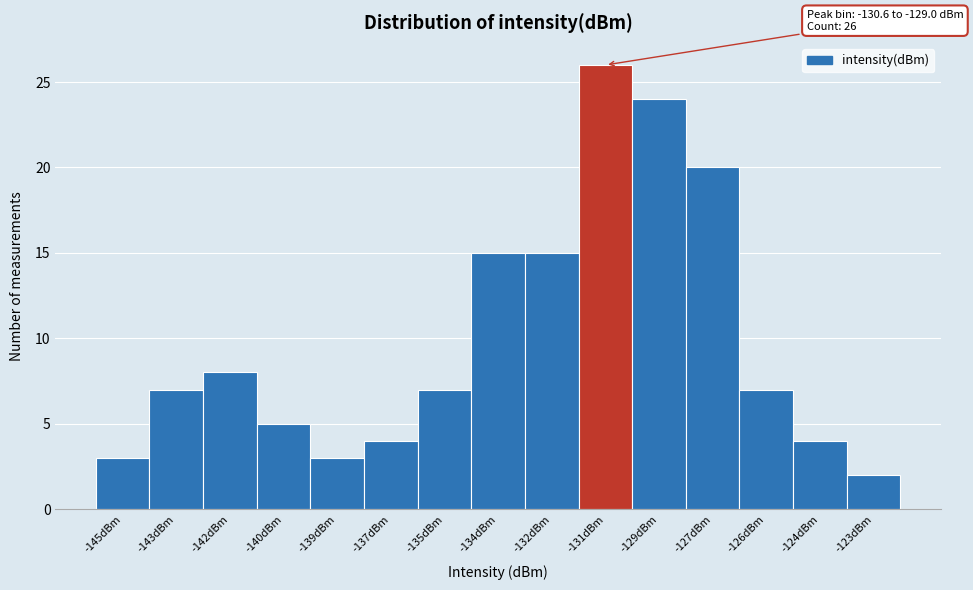

Reading right to left, transcribe all the data shown in this chart.

-123dBm=2	-124dBm=4	-126dBm=7	-127dBm=20	-129dBm=24	-131dBm=26	-132dBm=15	-134dBm=15	-135dBm=7	-137dBm=4	-139dBm=3	-140dBm=5	-142dBm=8	-143dBm=7	-145dBm=3